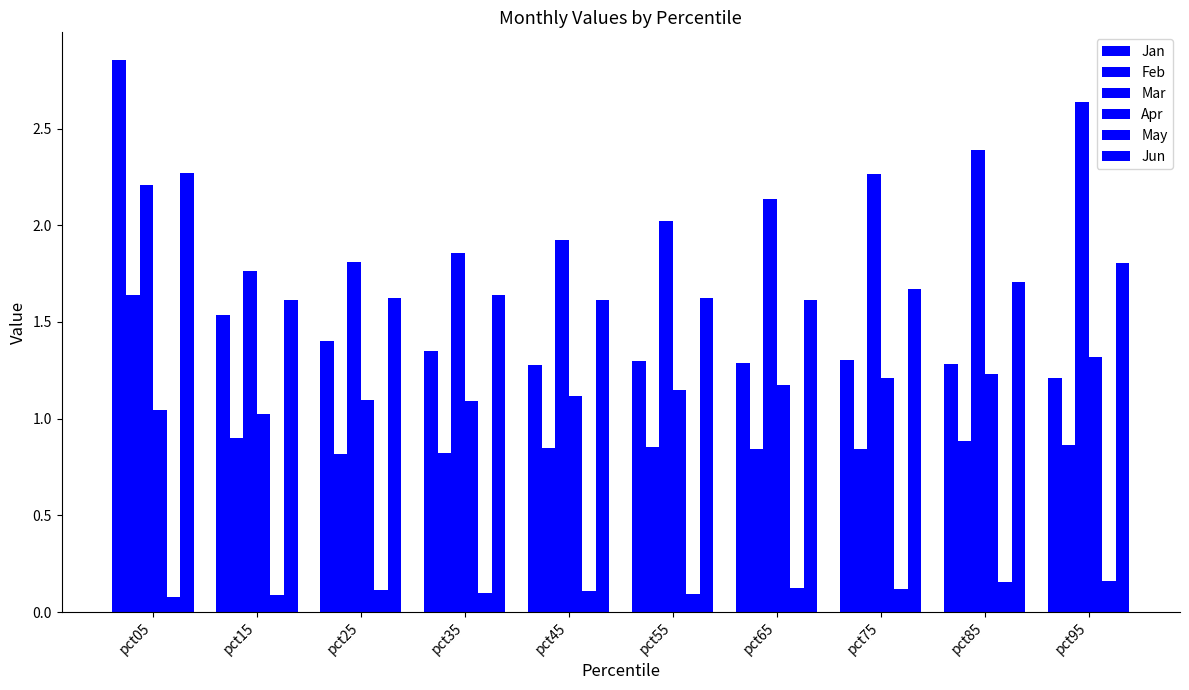

How many groups of bars are there?

10